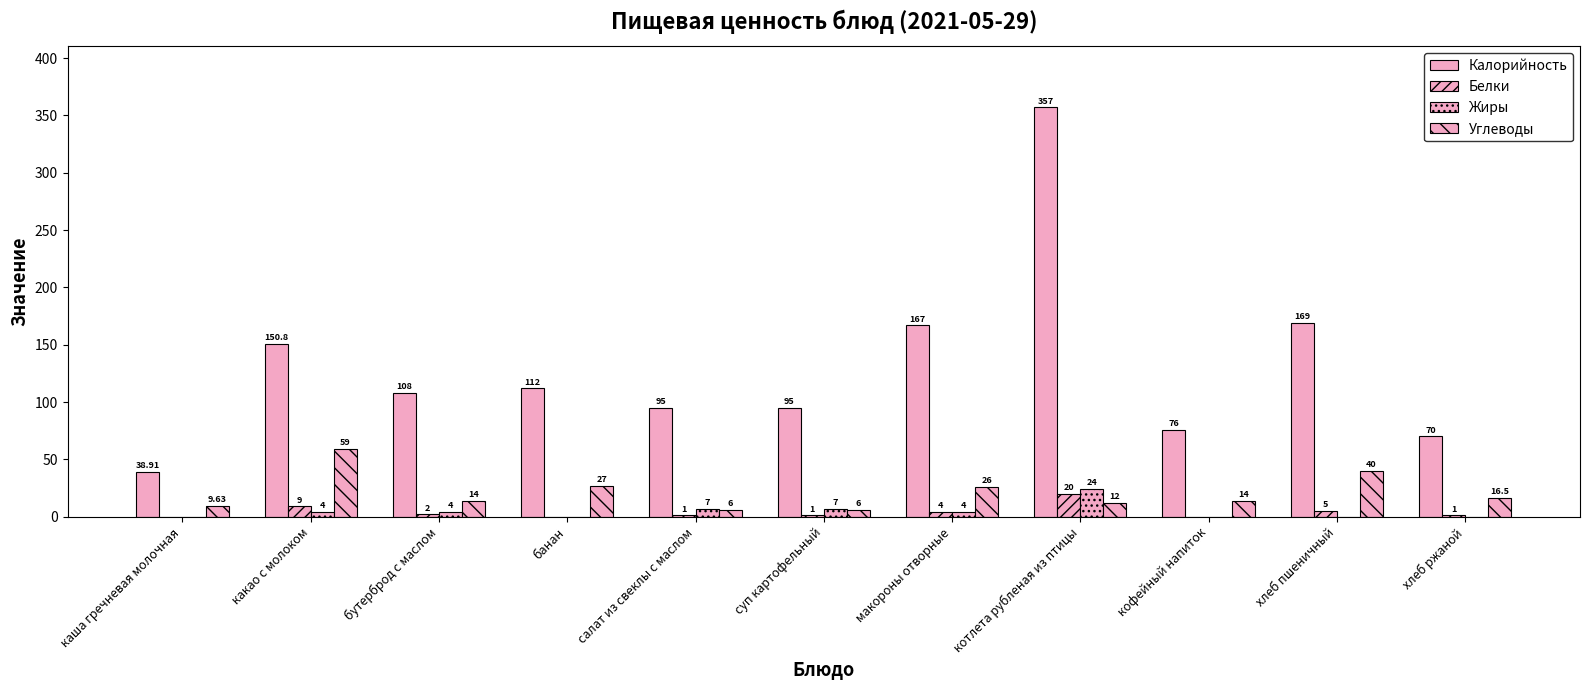

Reading left to right, extract all data points from this chart.

Калорийность: каша гречневая молочная=38.9	какао с молоком=150.8	бутерброд с маслом=108.0	банан=112.0	салат из свеклы с маслом=95.0	суп картофельный=95.0	макороны отворные=167.0	котлета рубленая из птицы=357.0	кофейный напиток=76.0	хлеб пшеничный=169.0	хлеб ржаной=70.0
Белки: каша гречневая молочная=0.0	какао с молоком=9.0	бутерброд с маслом=2.0	банан=0.0	салат из свеклы с маслом=1.0	суп картофельный=1.0	макороны отворные=4.0	котлета рубленая из птицы=20.0	кофейный напиток=0.0	хлеб пшеничный=5.0	хлеб ржаной=1.0
Жиры: каша гречневая молочная=0.0	какао с молоком=4.0	бутерброд с маслом=4.0	банан=0.0	салат из свеклы с маслом=7.0	суп картофельный=7.0	макороны отворные=4.0	котлета рубленая из птицы=24.0	кофейный напиток=0.0	хлеб пшеничный=0.0	хлеб ржаной=0.0
Углеводы: каша гречневая молочная=9.6	какао с молоком=59.0	бутерброд с маслом=14.0	банан=27.0	салат из свеклы с маслом=6.0	суп картофельный=6.0	макороны отворные=26.0	котлета рубленая из птицы=12.0	кофейный напиток=14.0	хлеб пшеничный=40.0	хлеб ржаной=16.5